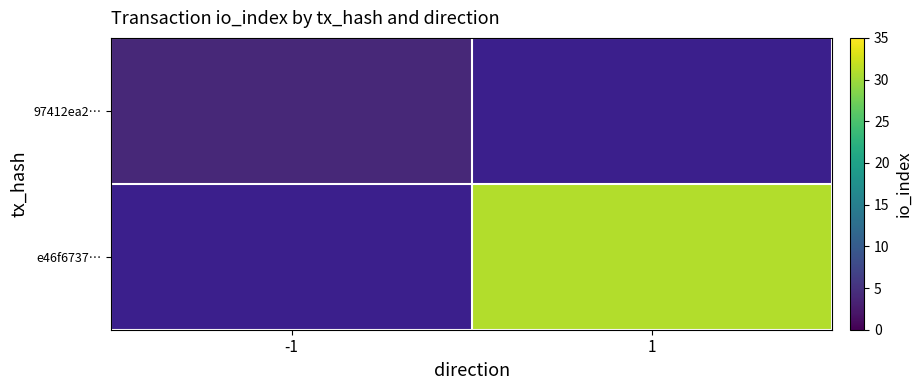

How many series are shown in this chart?

2